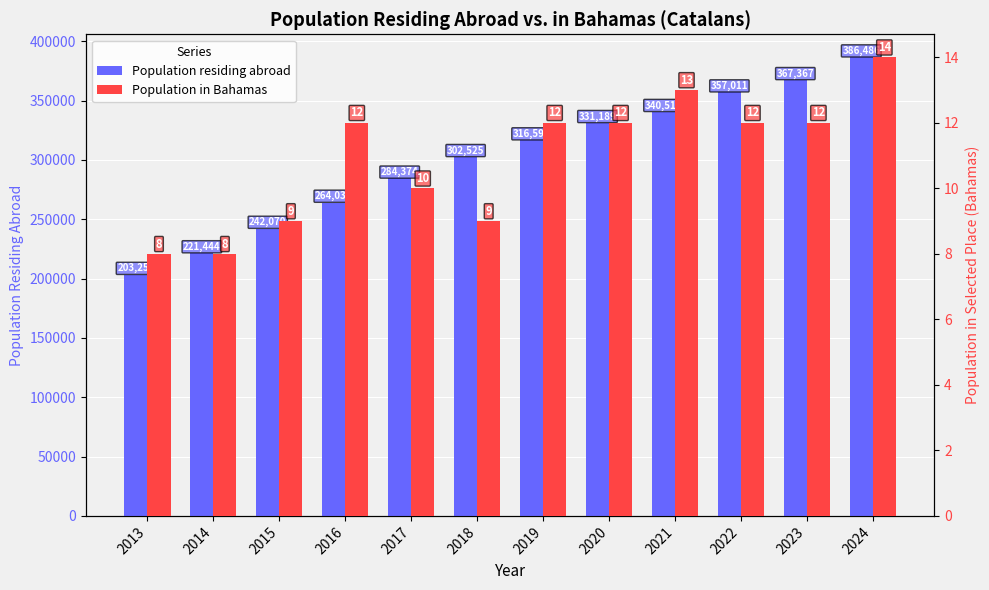

List the labels in order of Population in Bahamas value, smallest first.

2013, 2014, 2015, 2018, 2017, 2016, 2019, 2020, 2022, 2023, 2021, 2024